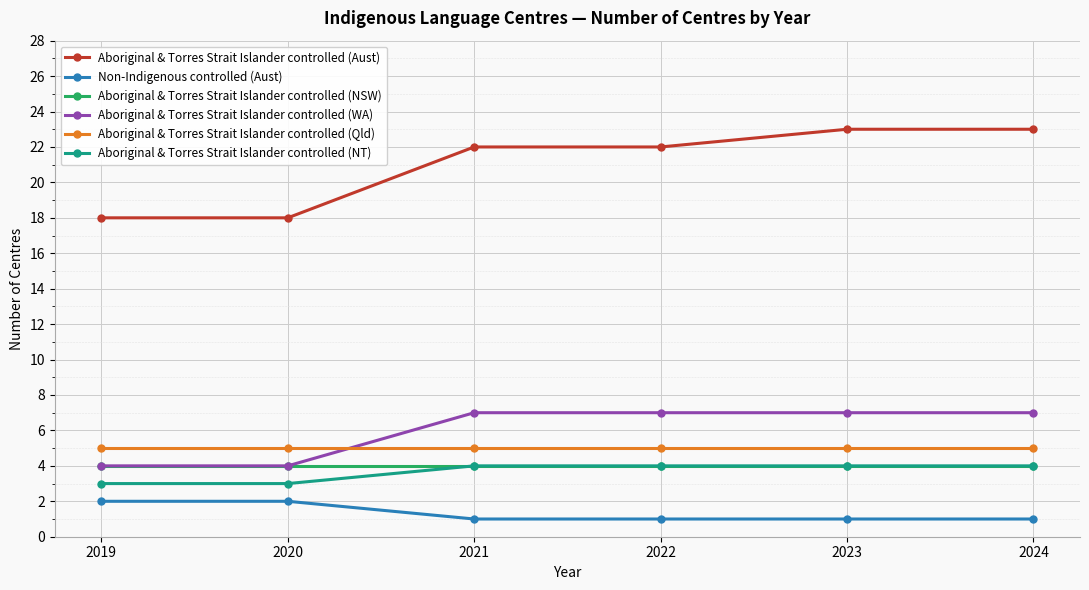

Which series has the largest total across all categories?

Aboriginal & Torres Strait Islander controlled (Aust)